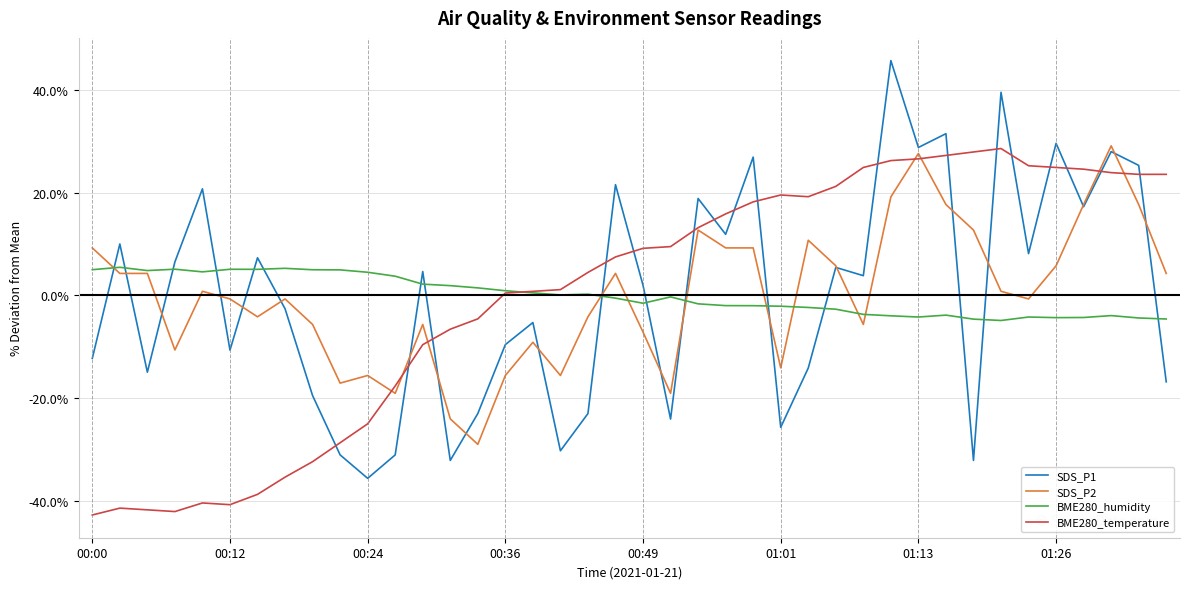

What is the highest value of the BME280_humidity series?

5.5